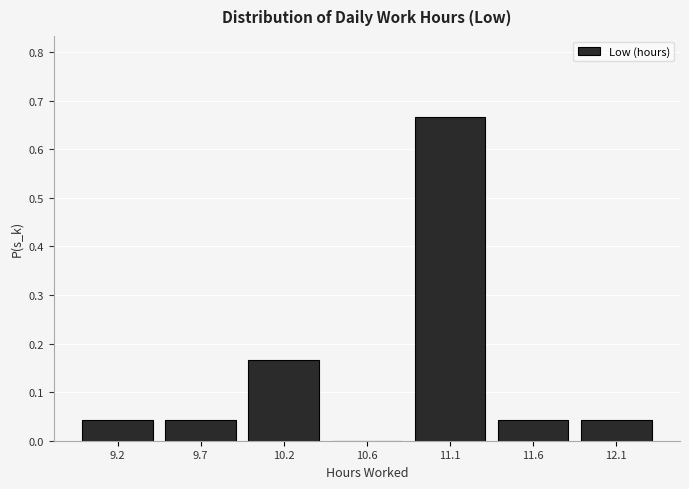

Between 9.7 and 11.1, which is larger?

11.1